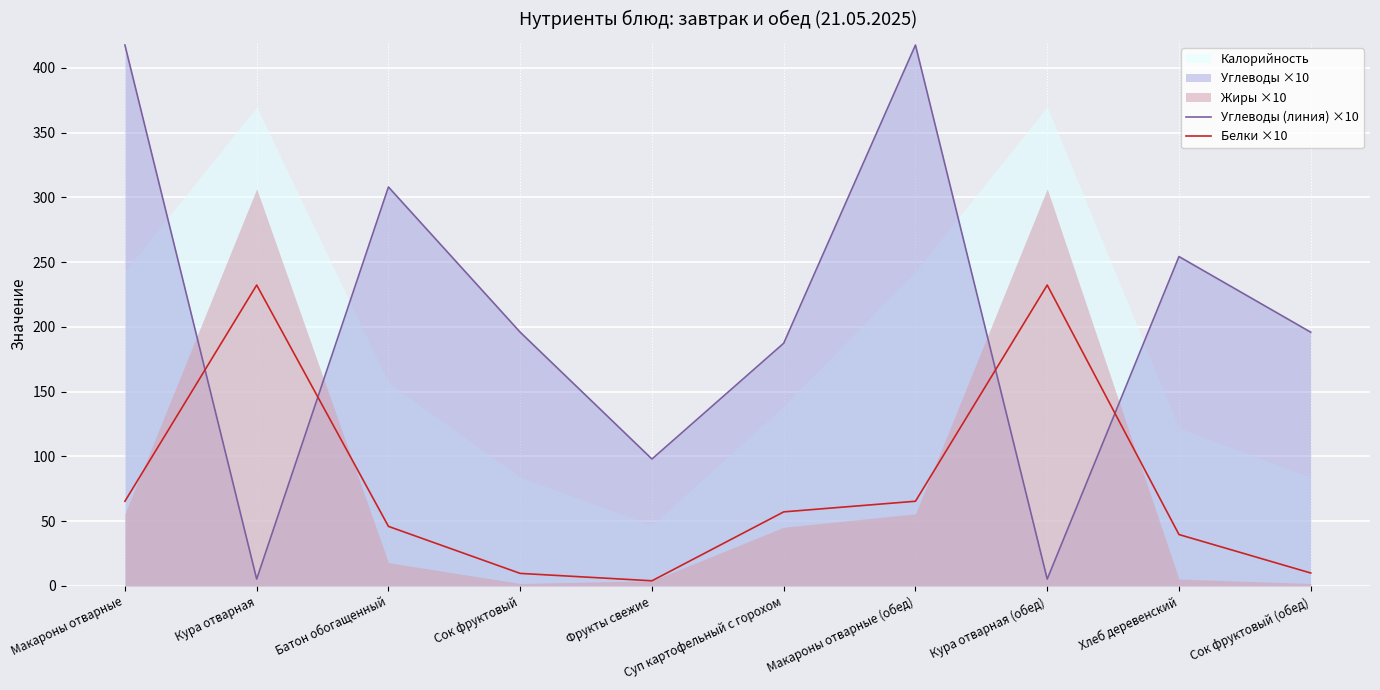

Where do Углеводы (линия) ×10 and Белки ×10 first cross each other?

Макароны отварные and Кура отварная